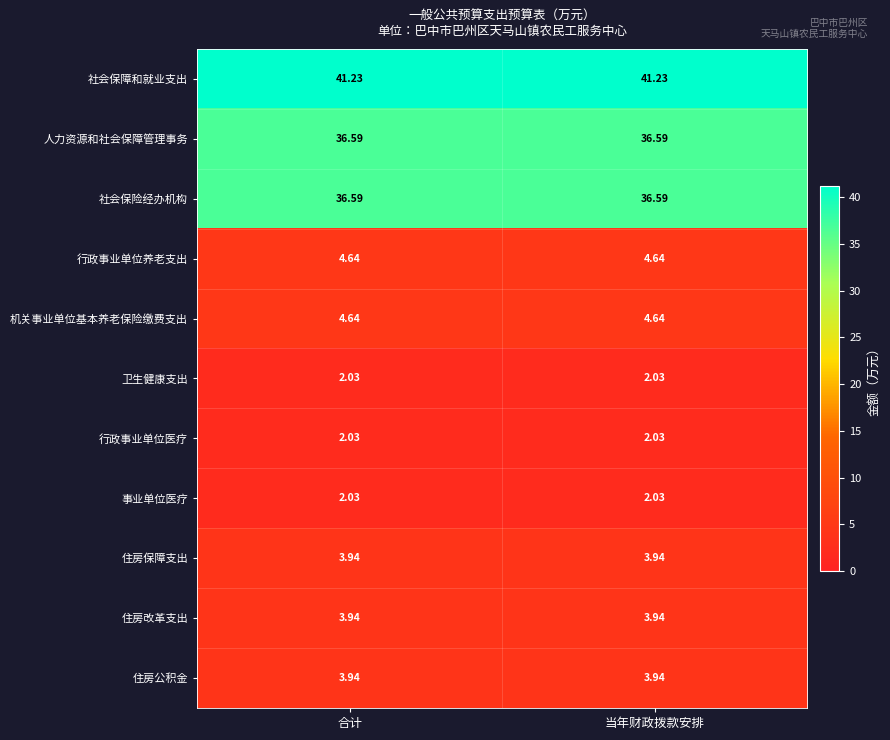

Is the value of 人力资源和社会保障管理事务 at 当年财政拨款安排 greater than the value of 事业单位医疗 at 当年财政拨款安排?

Yes